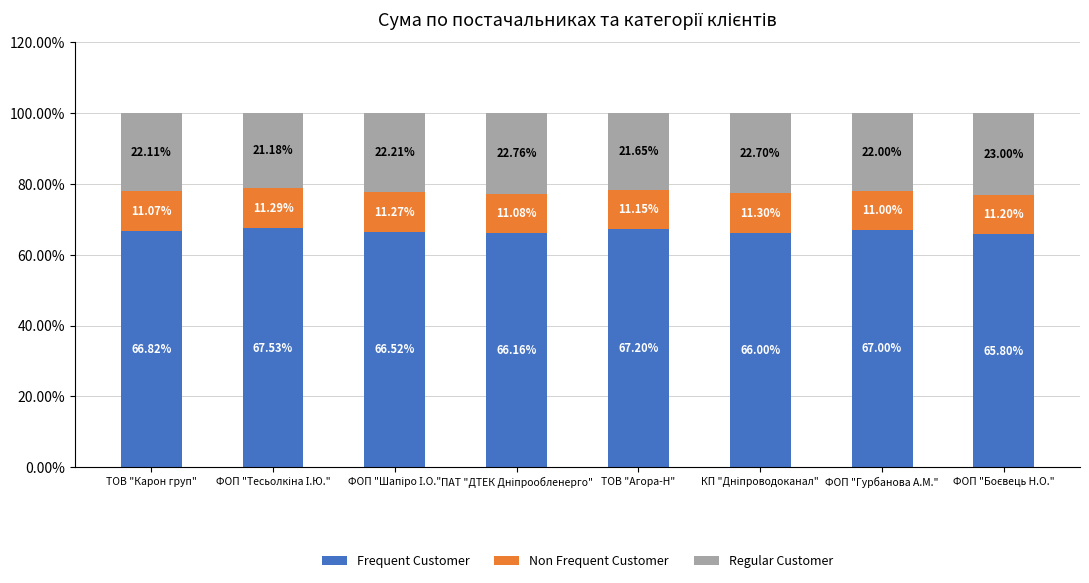

What is the difference between the maximum and minimum values in the Frequent Customer series?

1.7